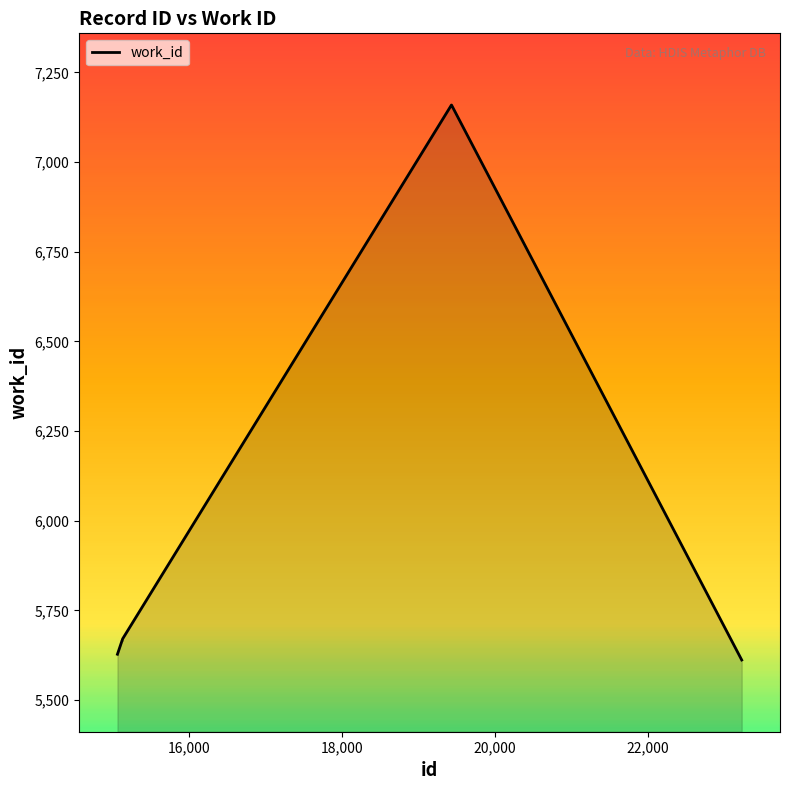

What is the smallest value displayed?

5612